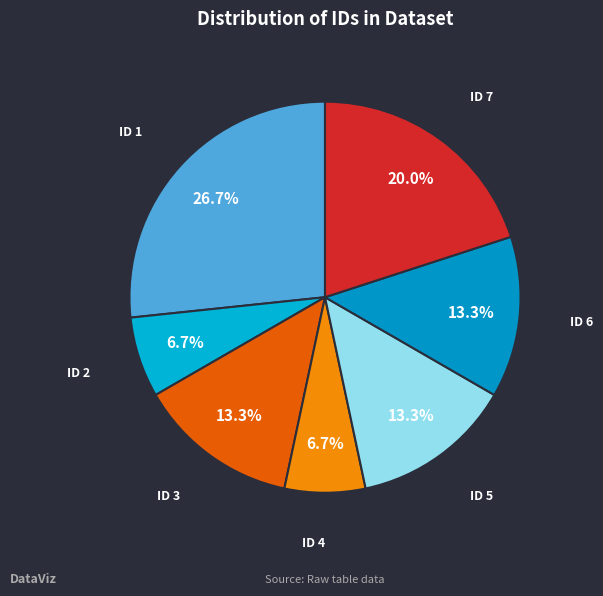

What portion of the pie excludes ID 4?

93.3%